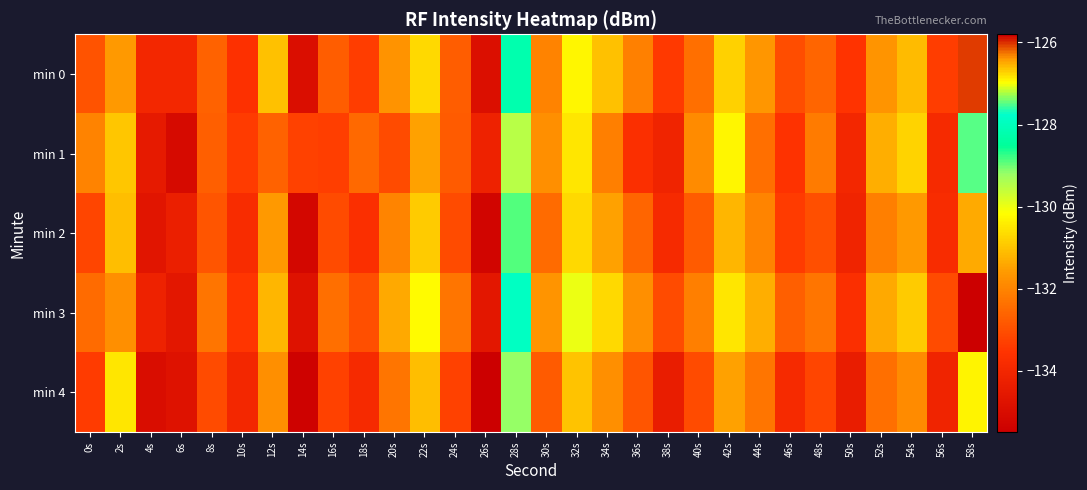

Rank the series by their maximum value, from lowest to highest.

min 1, min 4, min 2, min 0, min 3